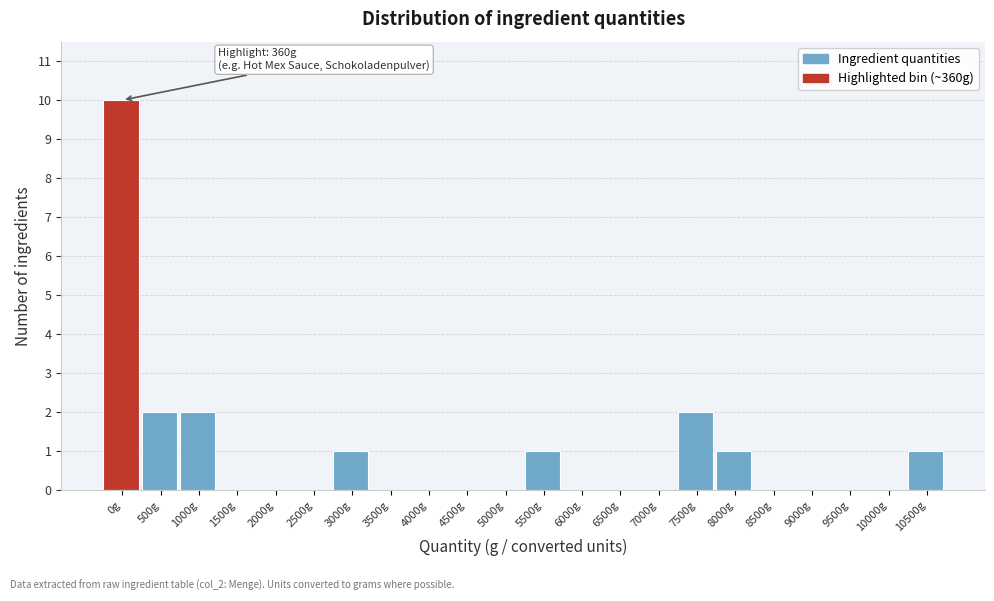

Between 500g and 2000g, which is larger?

500g